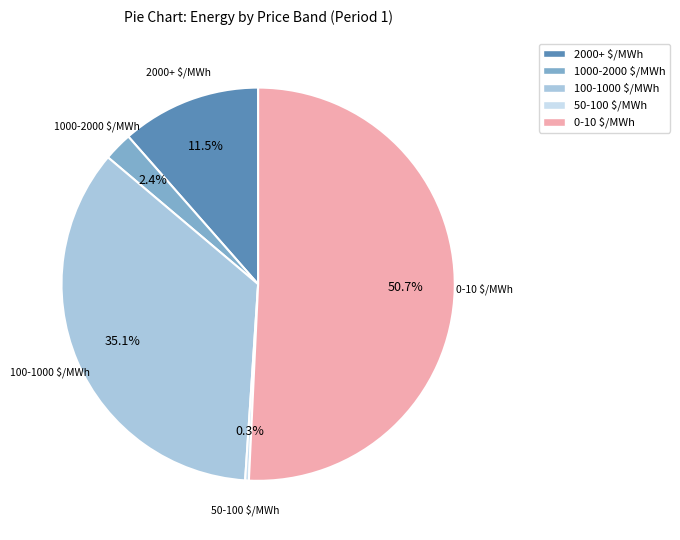

How many slices are in this pie chart?

5